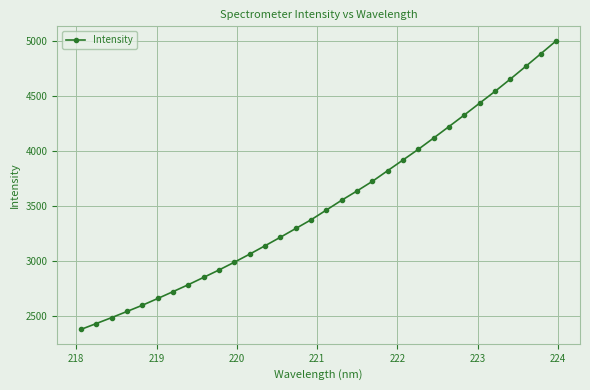

How many series are shown in this chart?

1